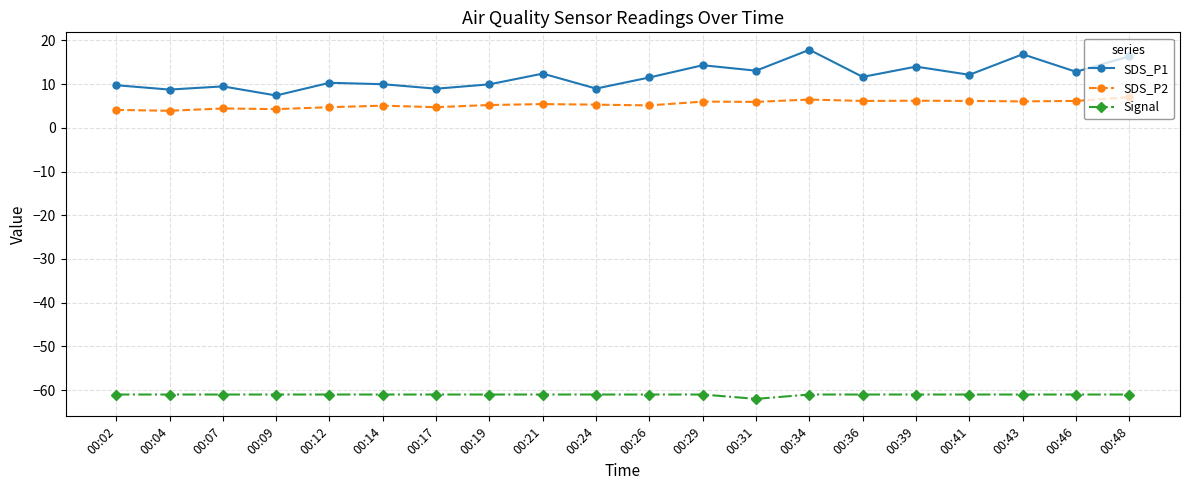

Is the value of SDS_P1 at 00:34 greater than the value of Signal at 00:34?

Yes